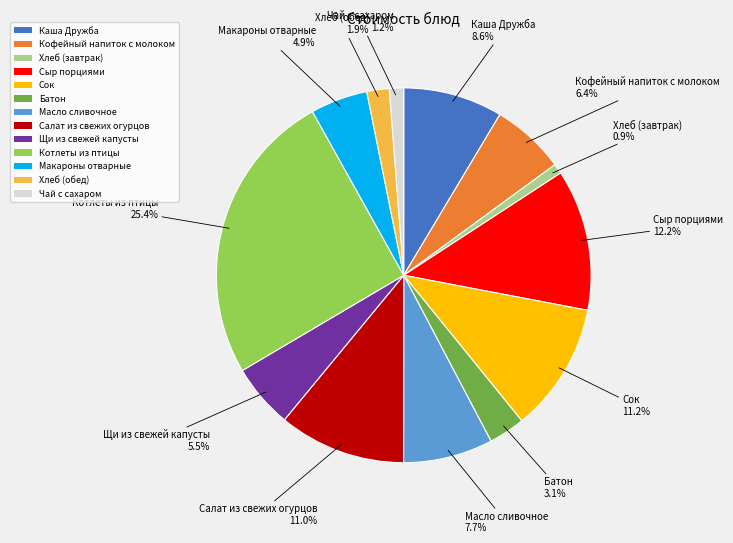

Between Масло сливочное and Сыр порциями, which is larger?

Сыр порциями